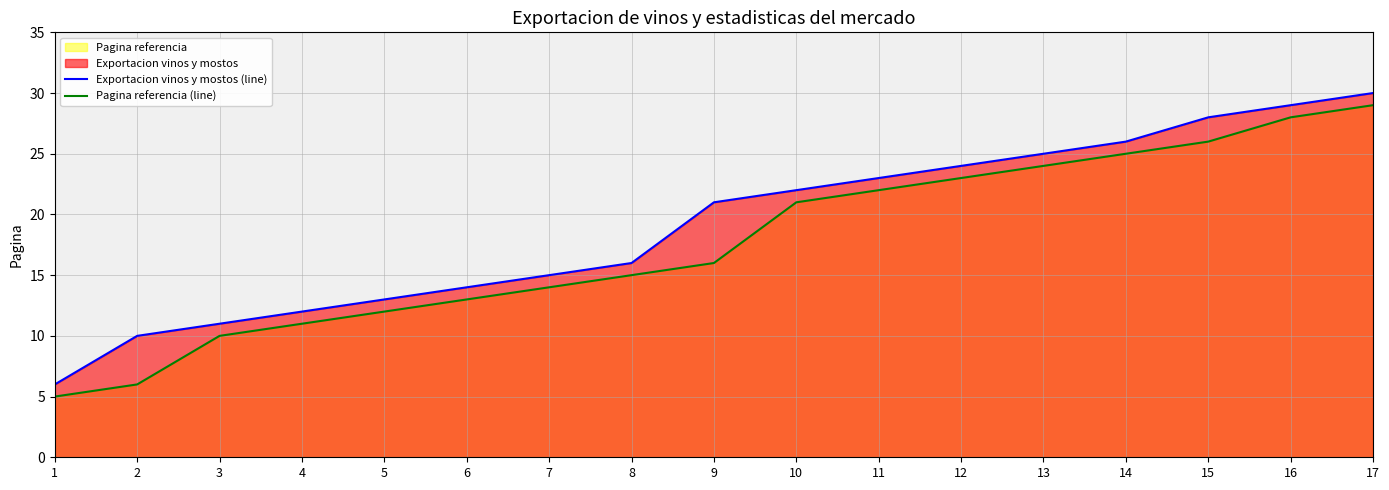

What is the sum of all Exportacion vinos y mostos (line) values?

325